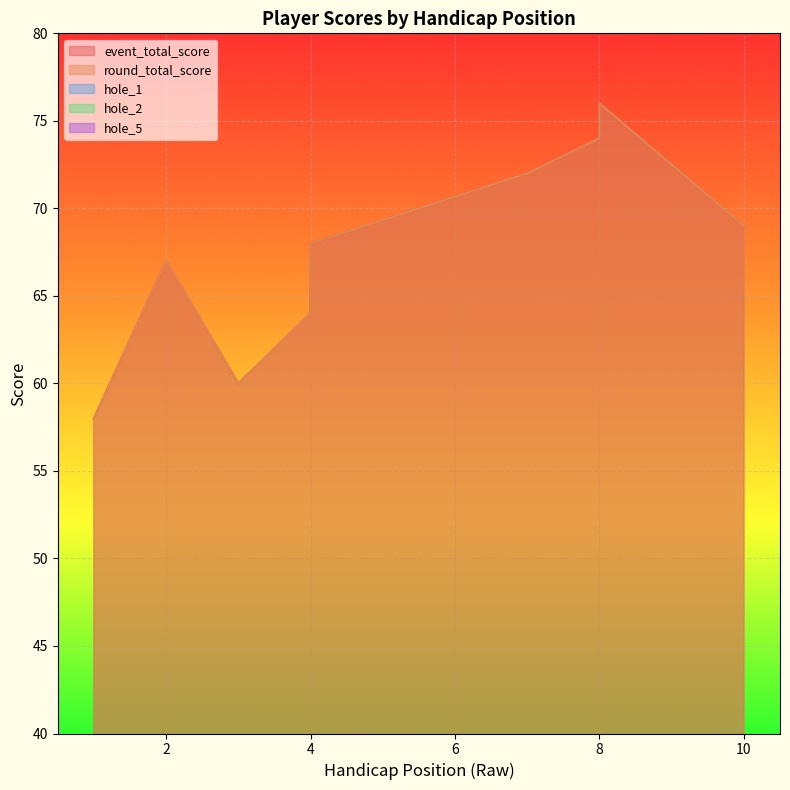

How many values in the event_total_score series are below 68?

5